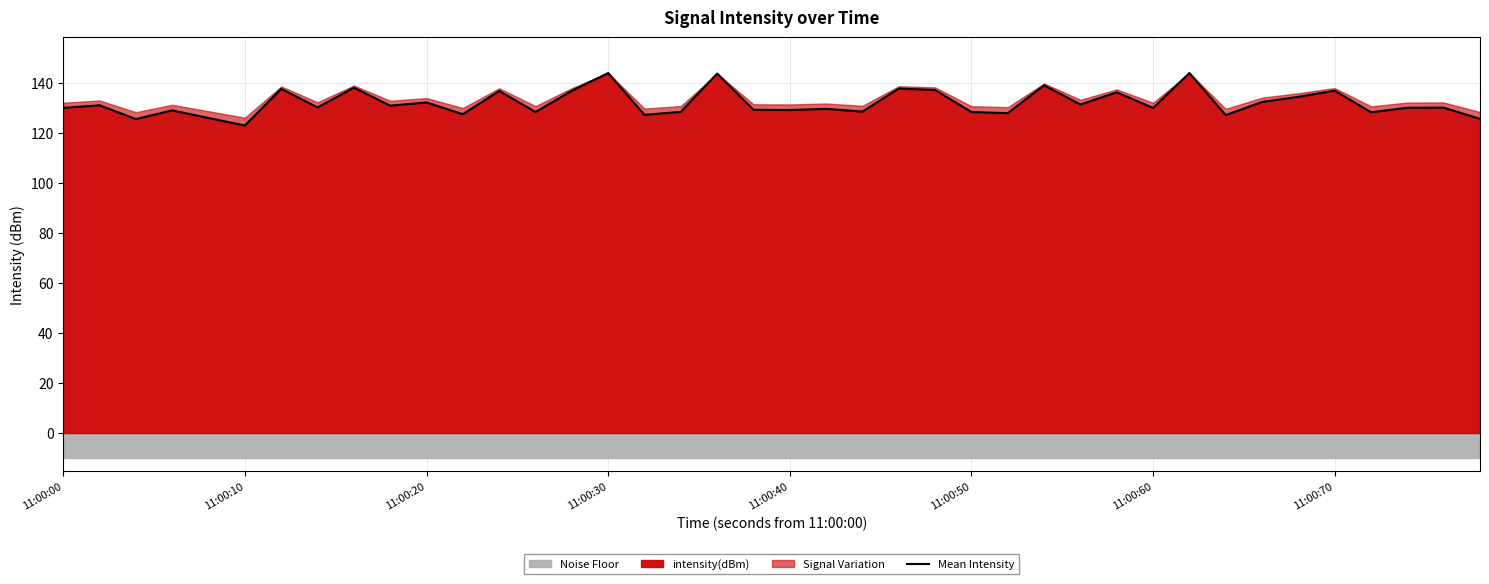

What is the minimum value for intensity(dBm)?

122.9